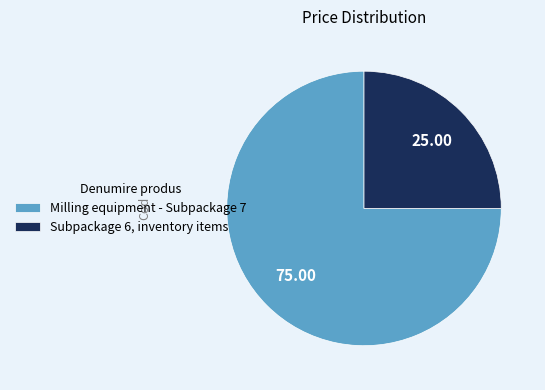

Is there a majority slice in this chart?

Yes